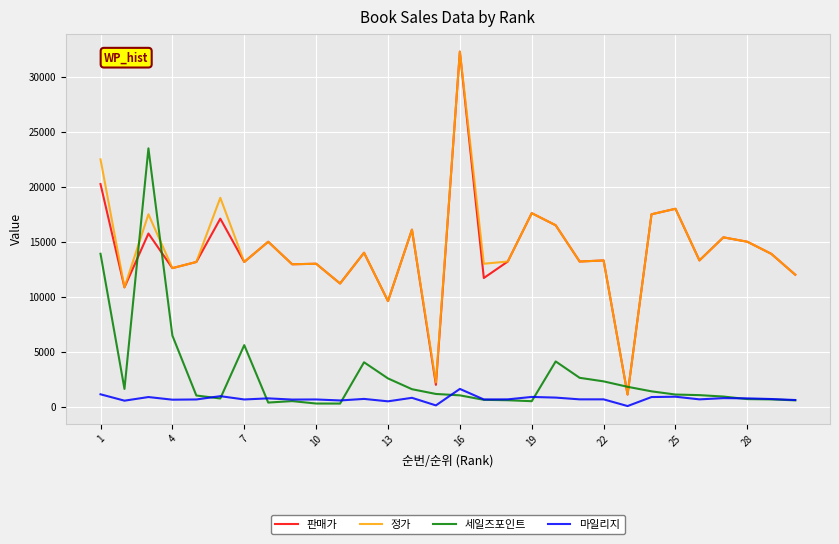

What is the lowest value of the 정가 series?

1100